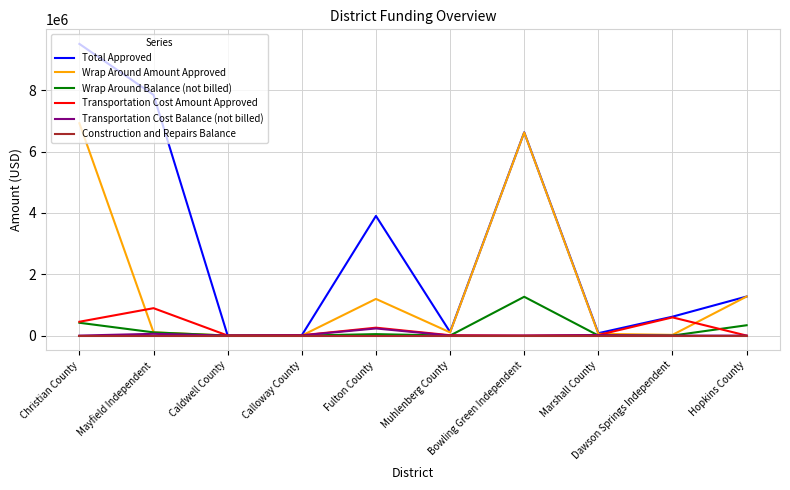

Which series has the largest total across all categories?

Total Approved